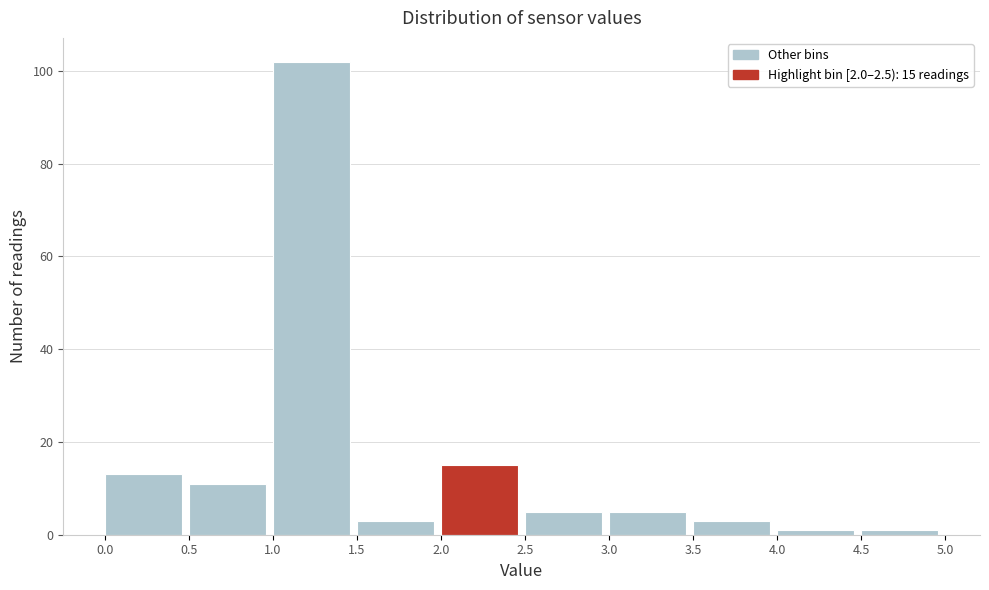

Which range on the x-axis has the tallest bar?

1.0 to 1.5